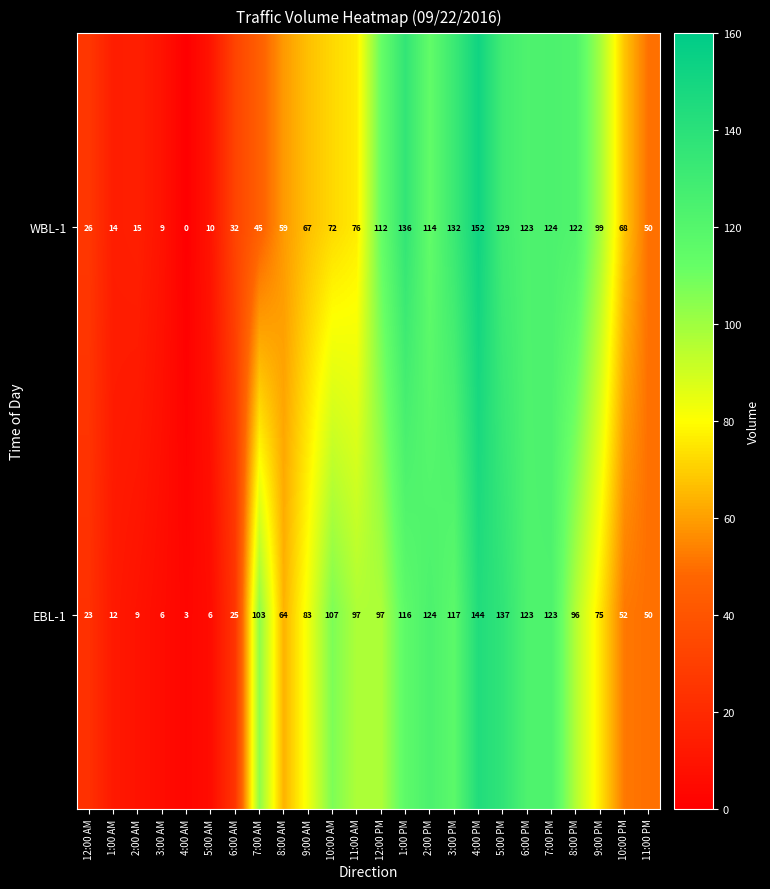

What is the maximum value shown in the chart?

152